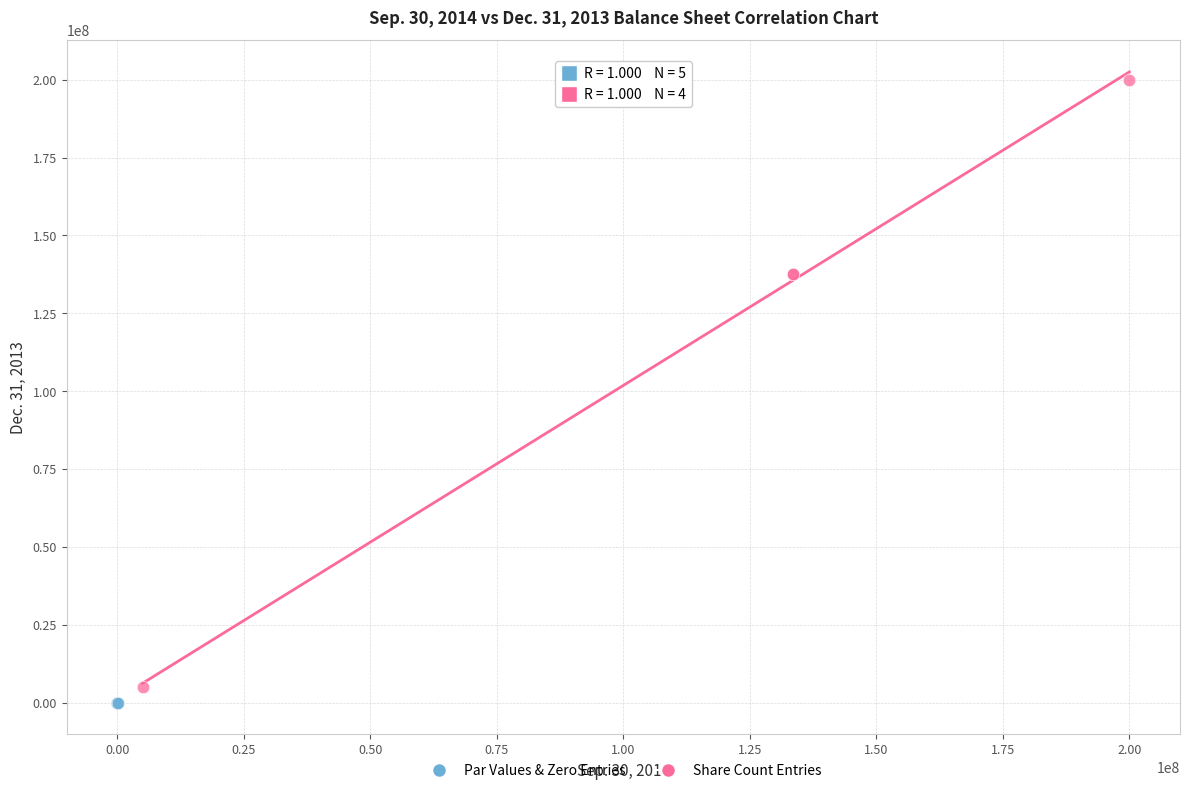

Which series contains the highest Y value?

Share Count Entries